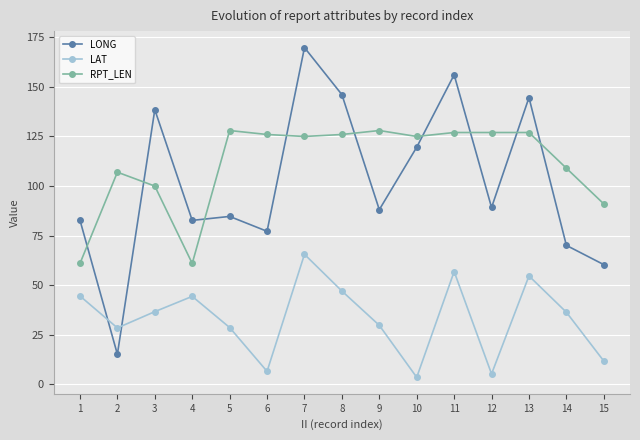

Where do LONG and RPT_LEN first cross each other?

1 and 2